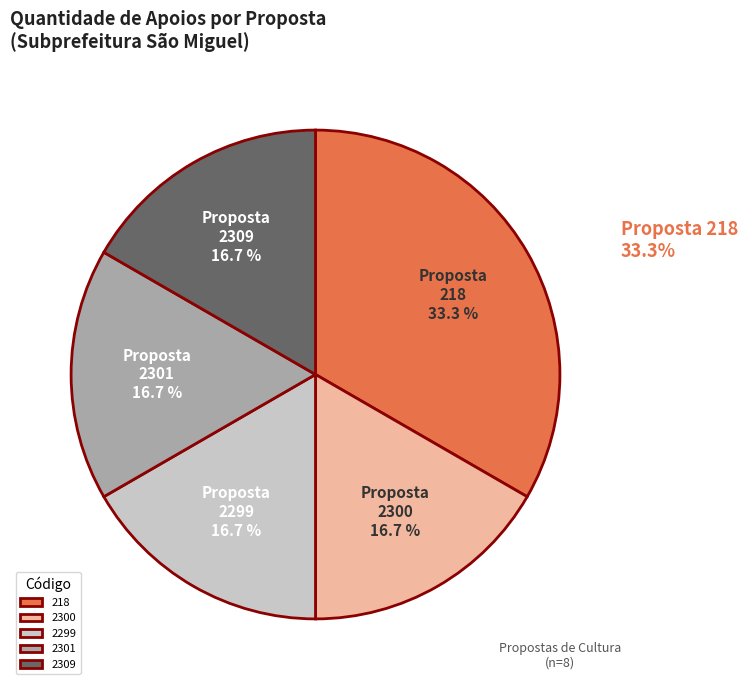

What percentage is NOT represented by 2299?

83.3%